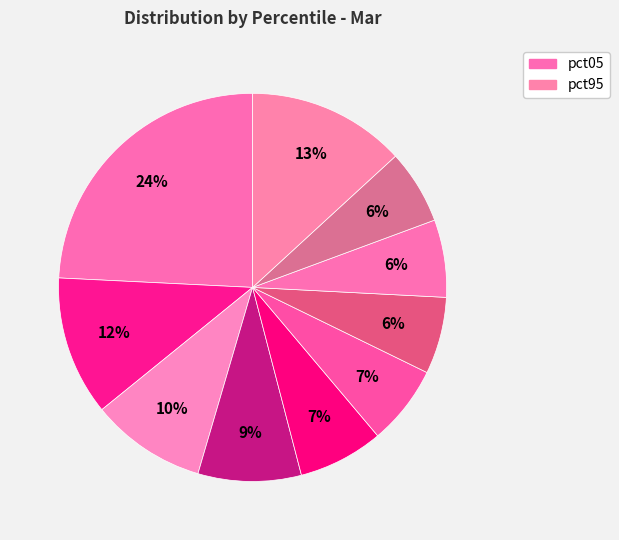

How many segments does this pie chart have?

10